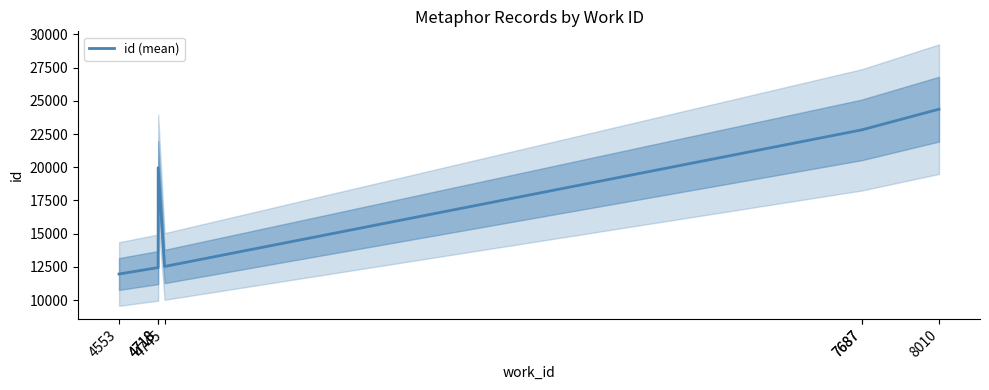

At which category does the chart reach its minimum across all series?

4553